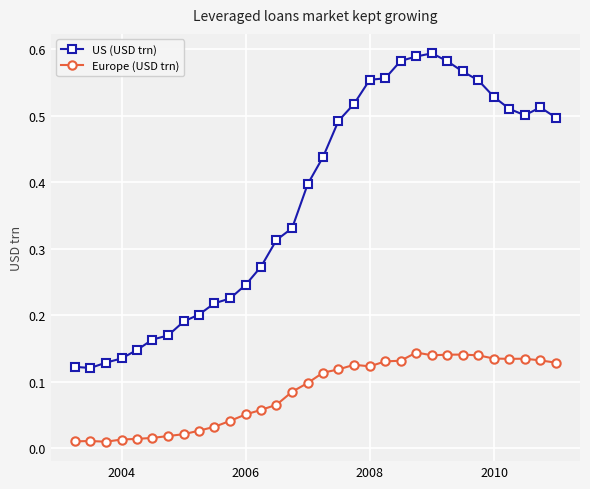

True or false: Europe (USD trn) has more than 1 interior local peaks.

True